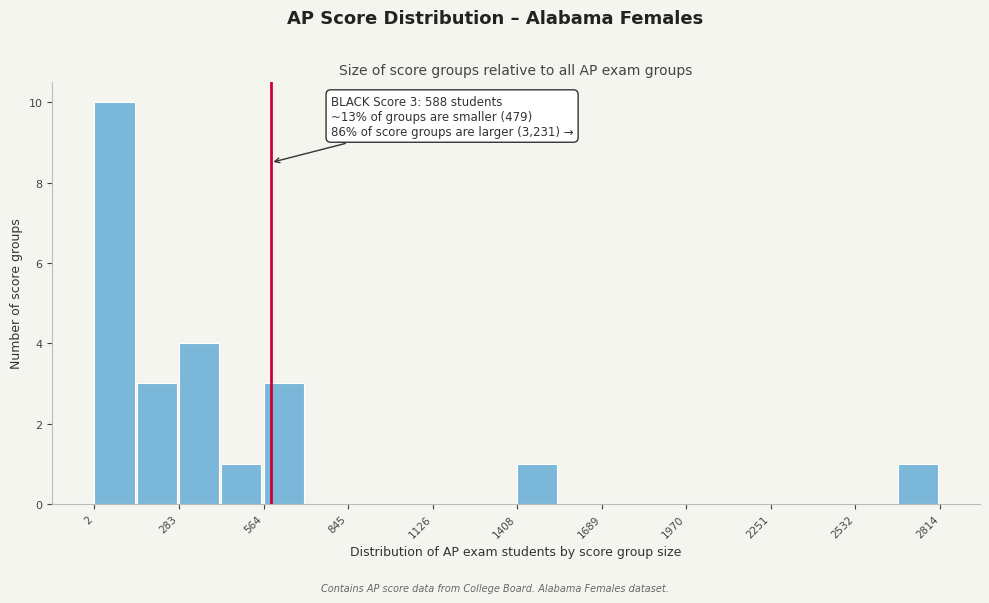

Around what value on the x-axis is the tallest bar? Give the approximate position of its centre, as read against the axis.

50